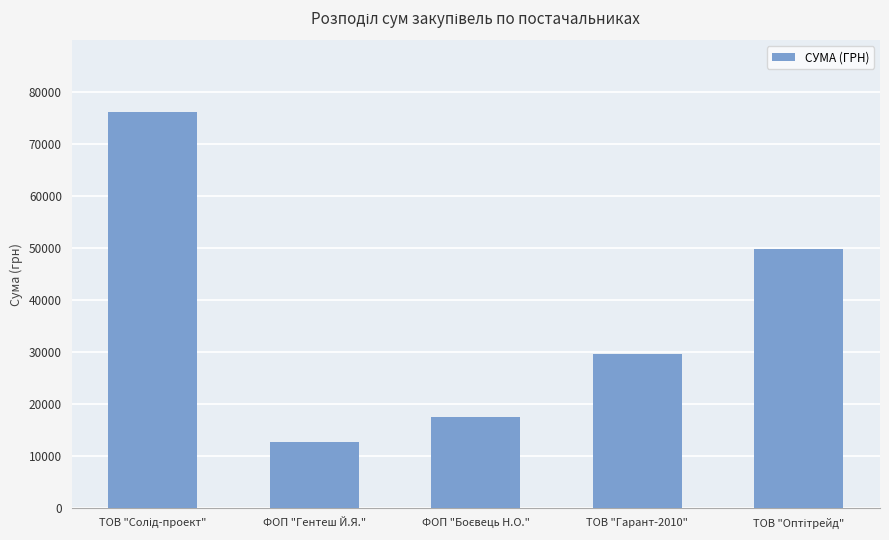

Reading right to left, transcribe all the data shown in this chart.

49907.0	29580.0	17640.0	12724.0	76202.7